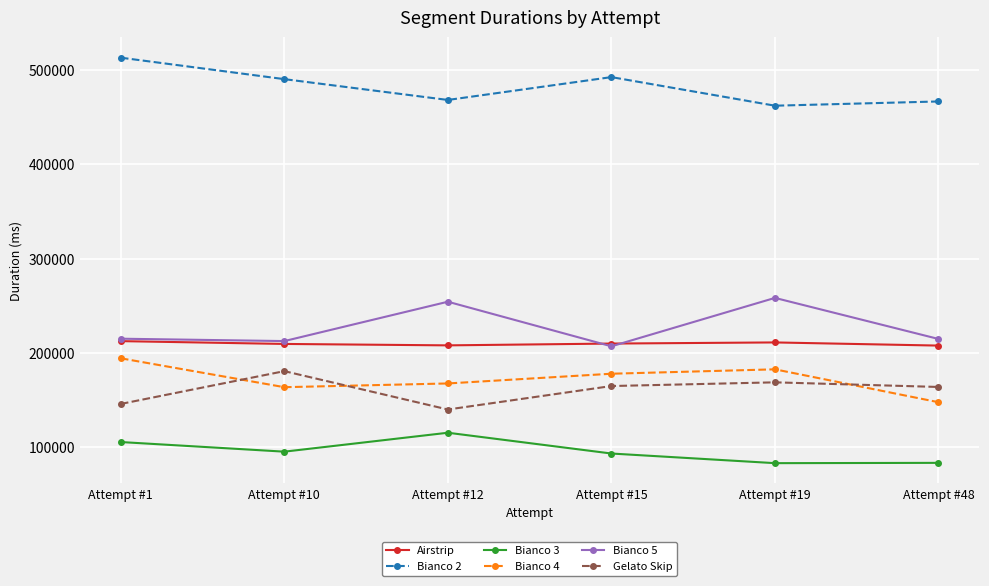

In Bianco 4, how many points are lower than both neighbors (excluding endpoints)?

1